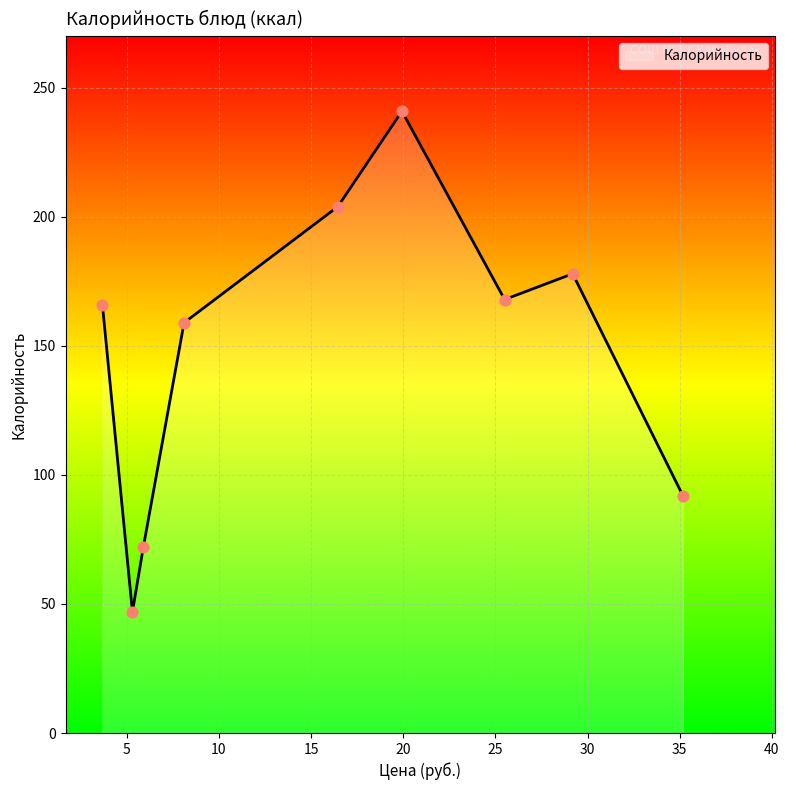

What is the minimum value shown in the chart?

47